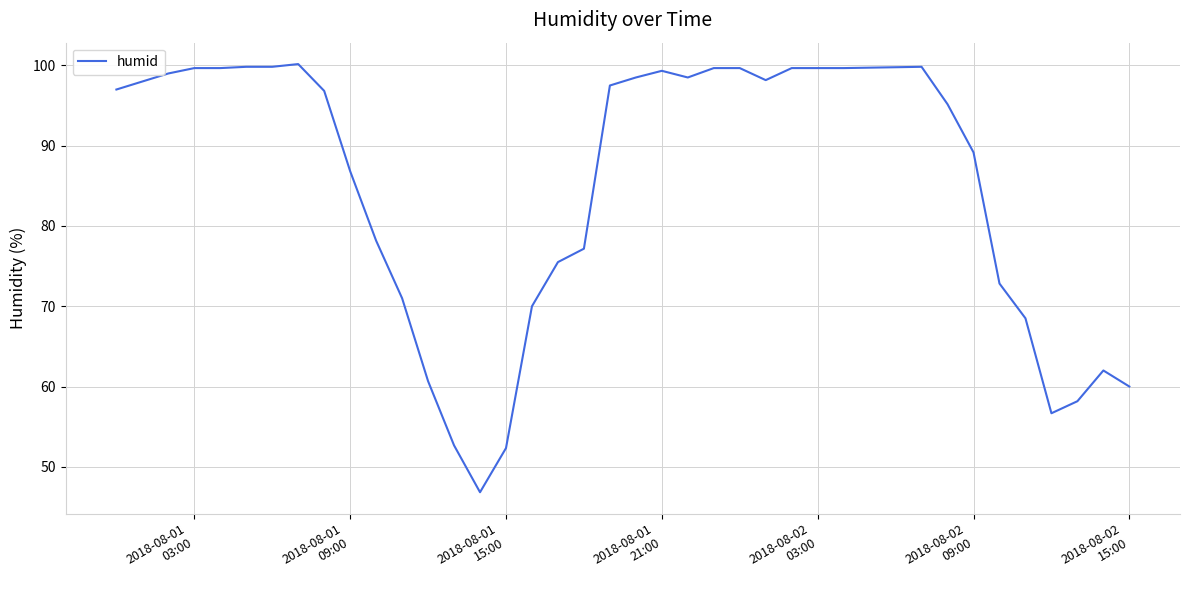

How many lines are shown in the chart?

1